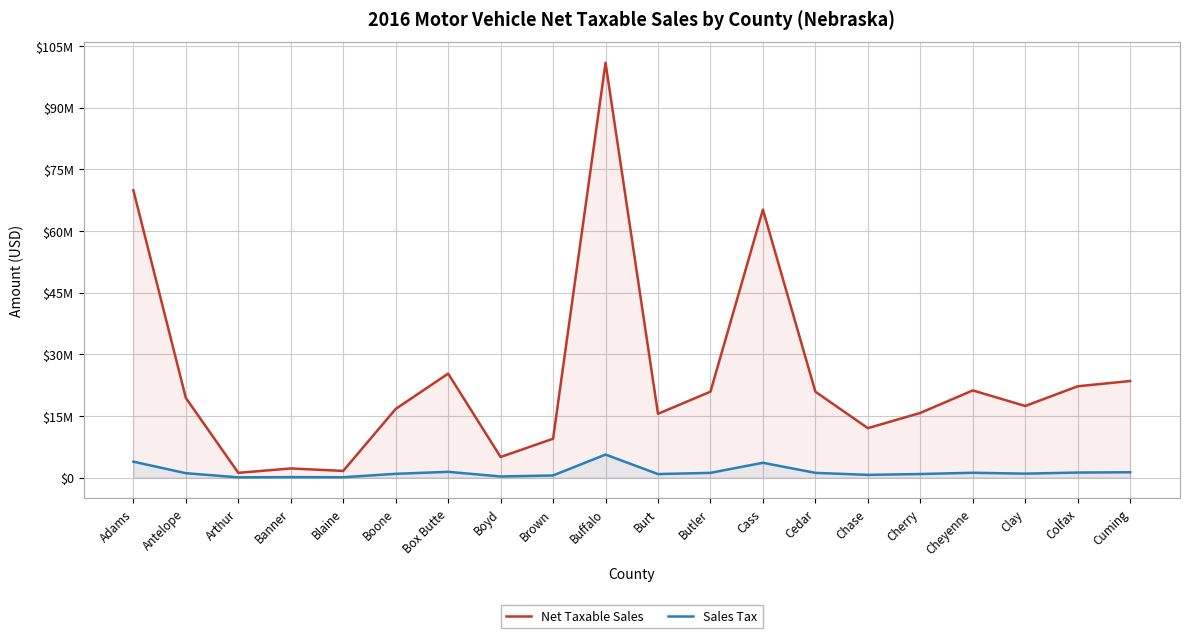

List the series in order of their overall mean, highest first.

Net Taxable Sales, Sales Tax